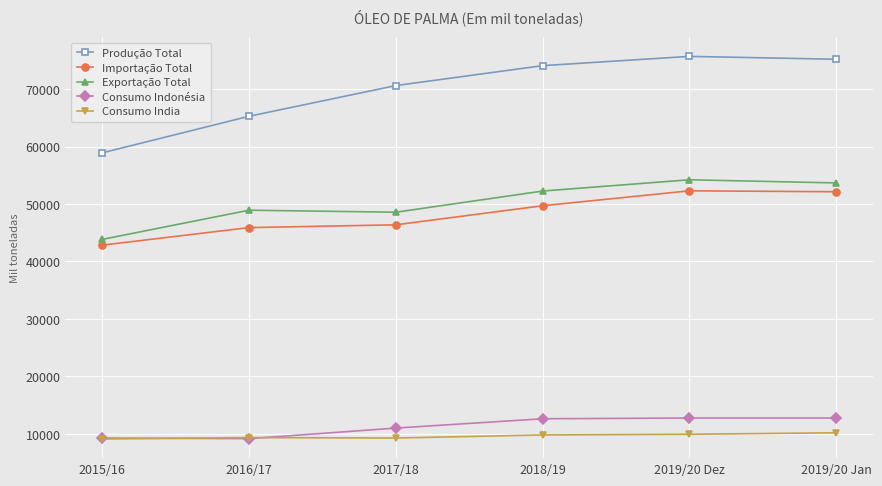

Count the number of categories in the chart.

6